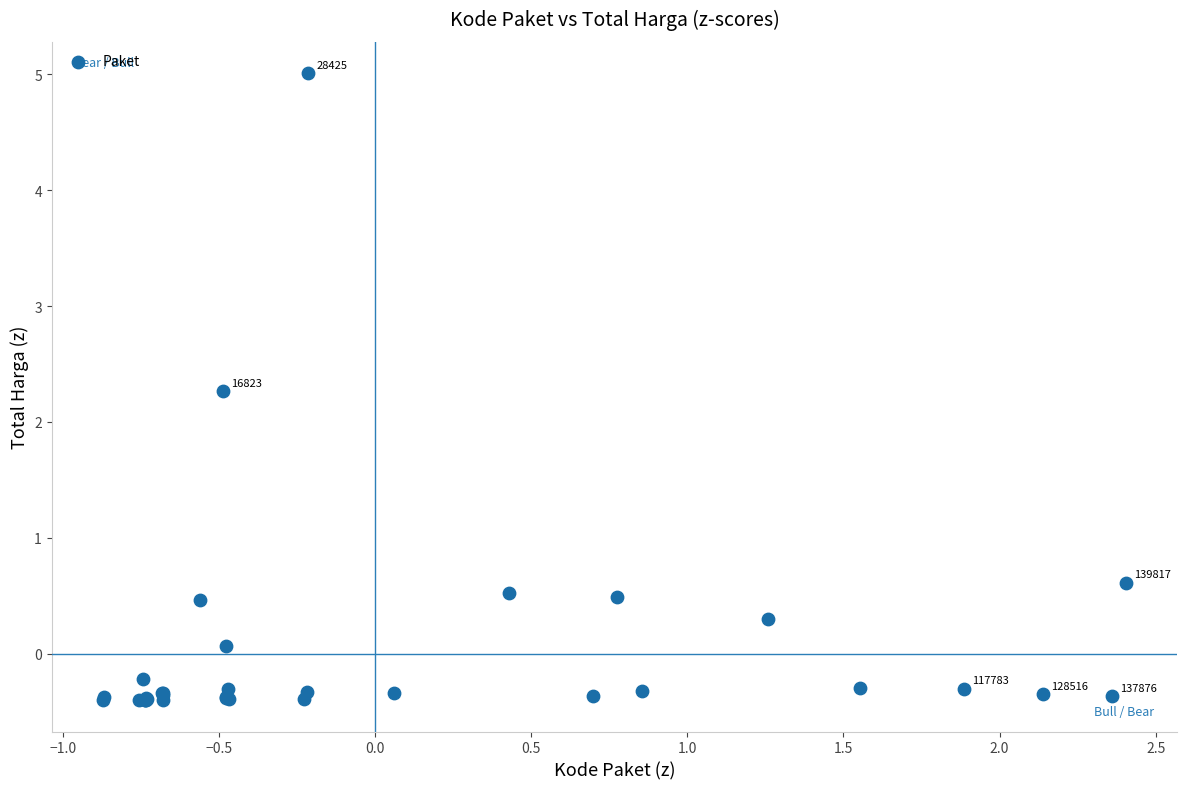

What Y value in the scatter plot is closest to 2?

2.3